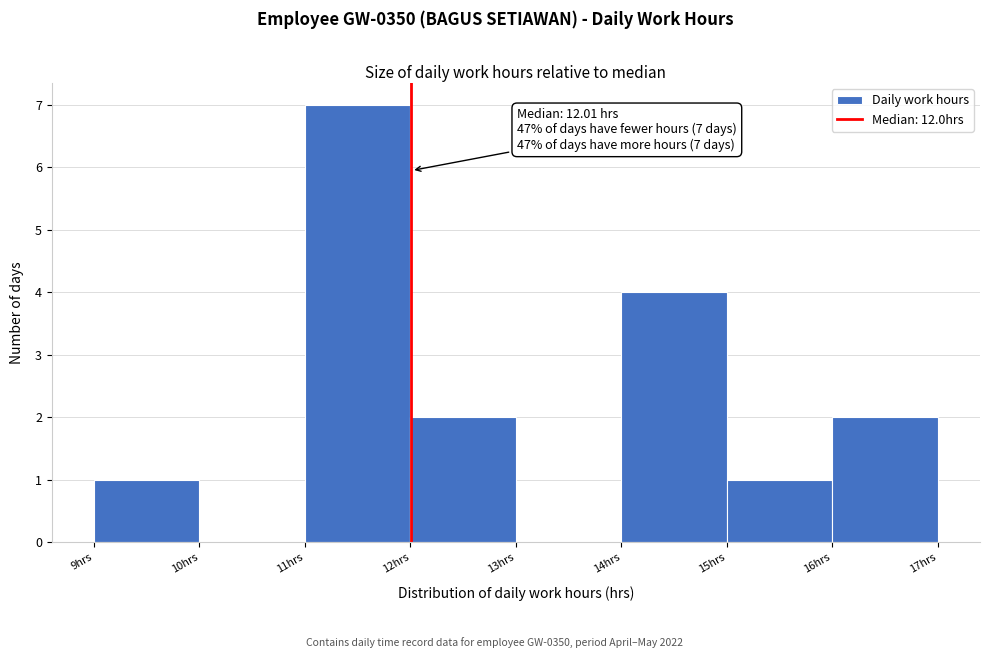

Which range on the x-axis has the tallest bar?

11 to 12